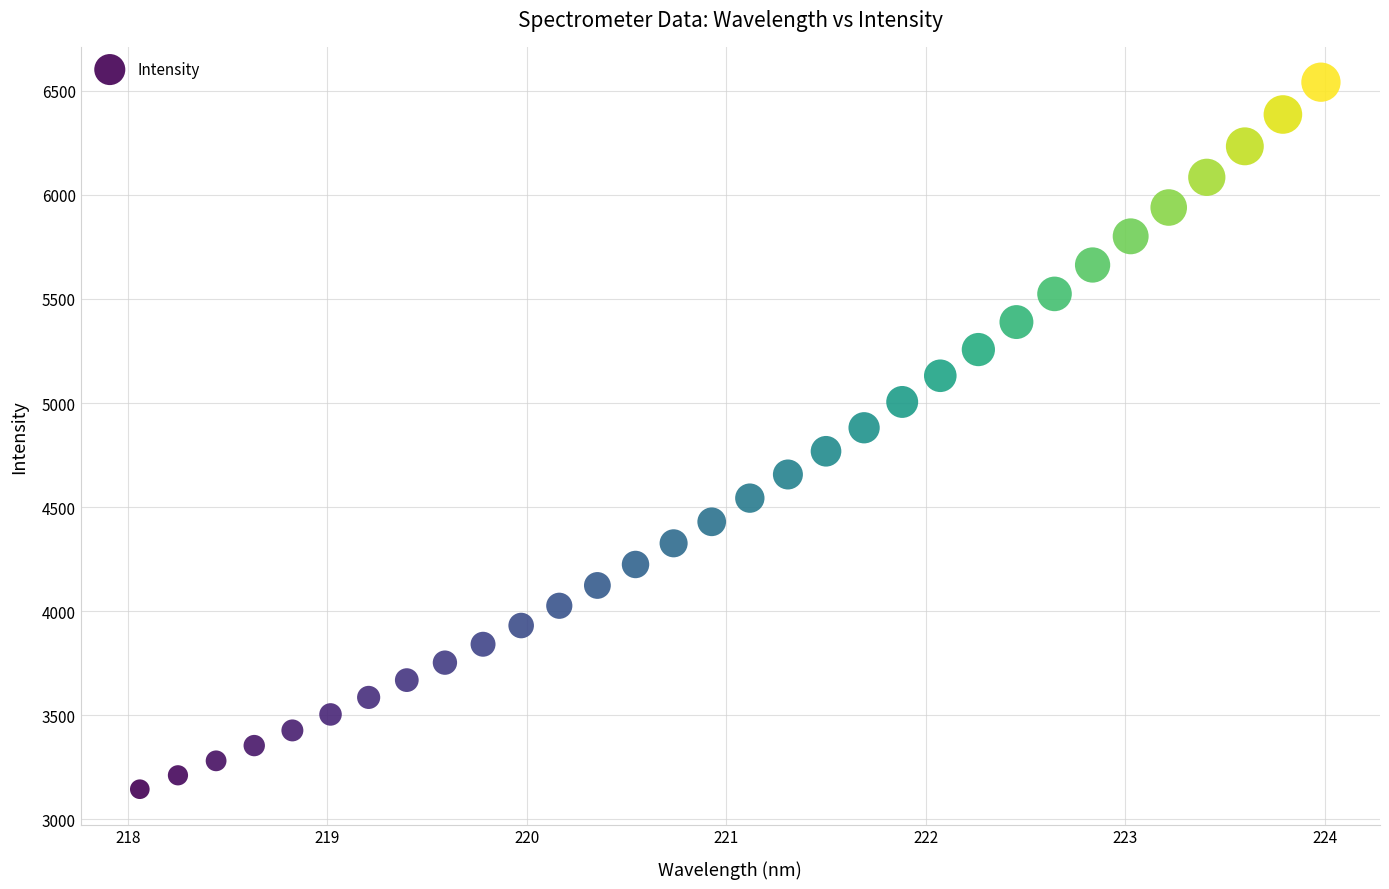

What is the range of X values (max minus min)?

5.9